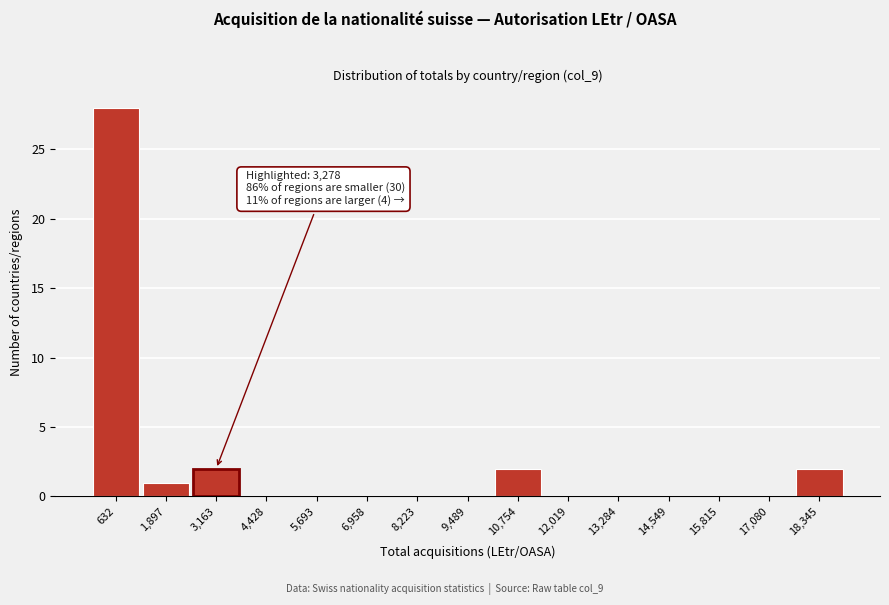

Reading left to right, extract all data points from this chart.

632=28	1,897=1	3,163=2	4,428=0	5,693=0	6,958=0	8,223=0	9,489=0	10,754=2	12,019=0	13,284=0	14,549=0	15,815=0	17,080=0	18,345=2